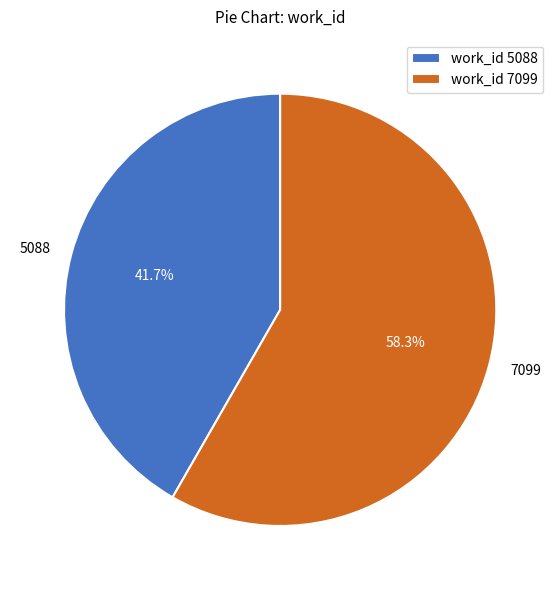

Is there any slice that represents more than half of the pie?

Yes